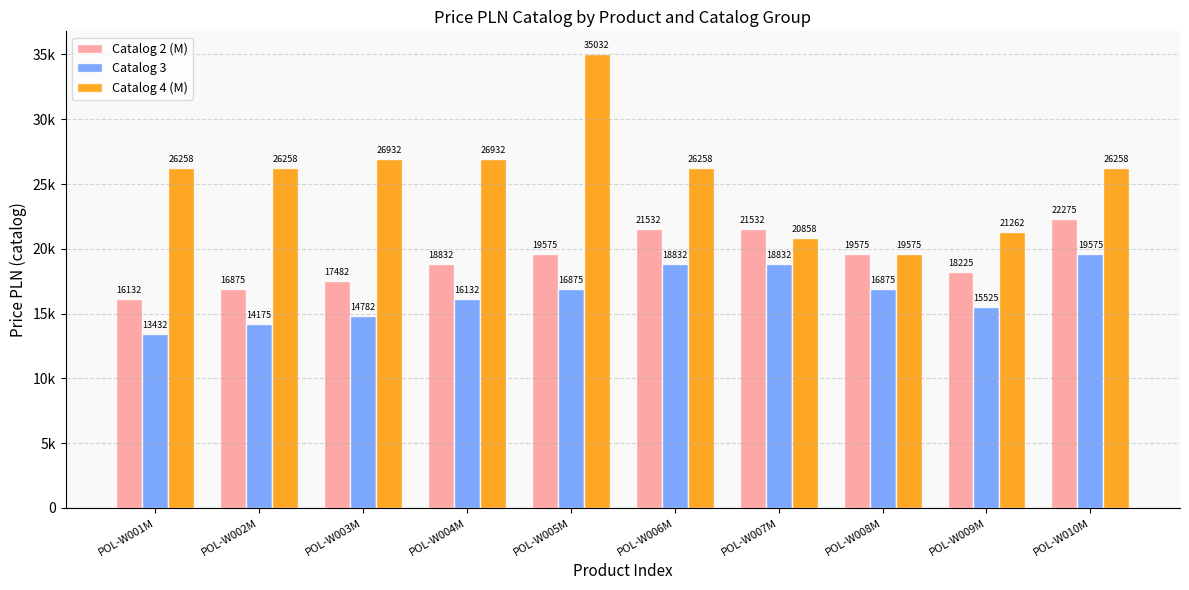

At which category is the sum across all series the highest?

POL-W005M